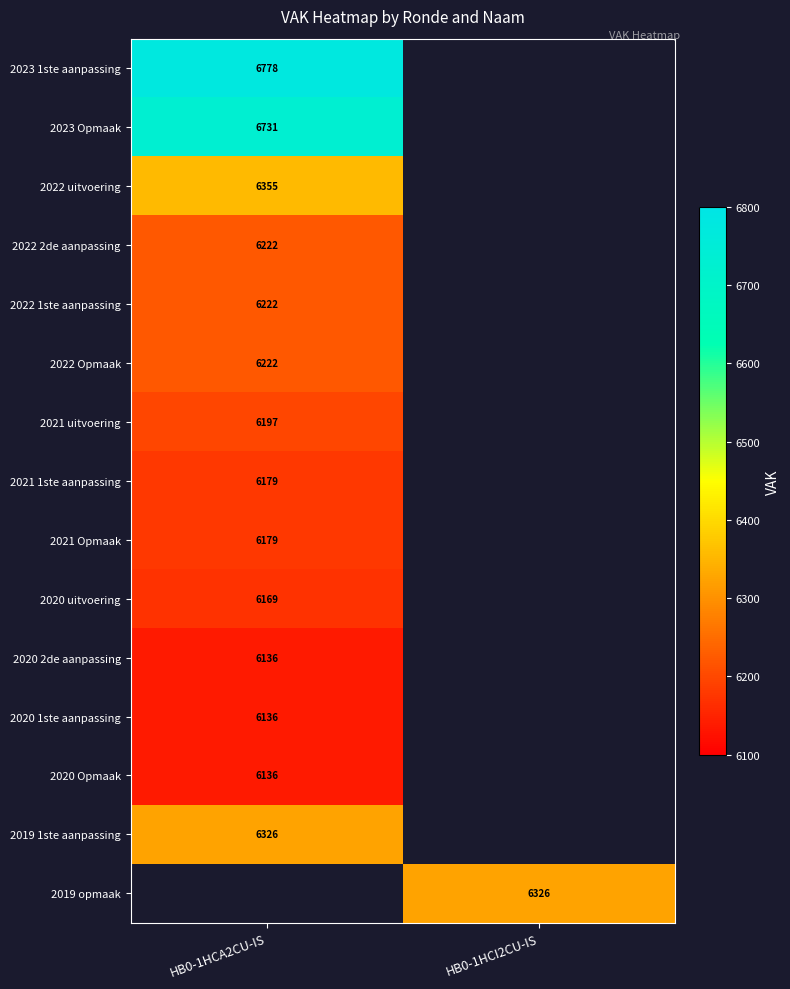

Is it true that 2022 Opmaak equals 10837 at HB0-1HCA2CU-IS?

False